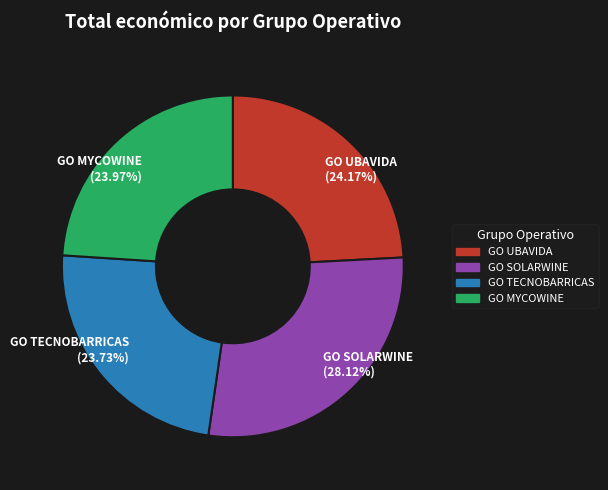

Is it true that GO MYCOWINE is 24% of the pie?

True